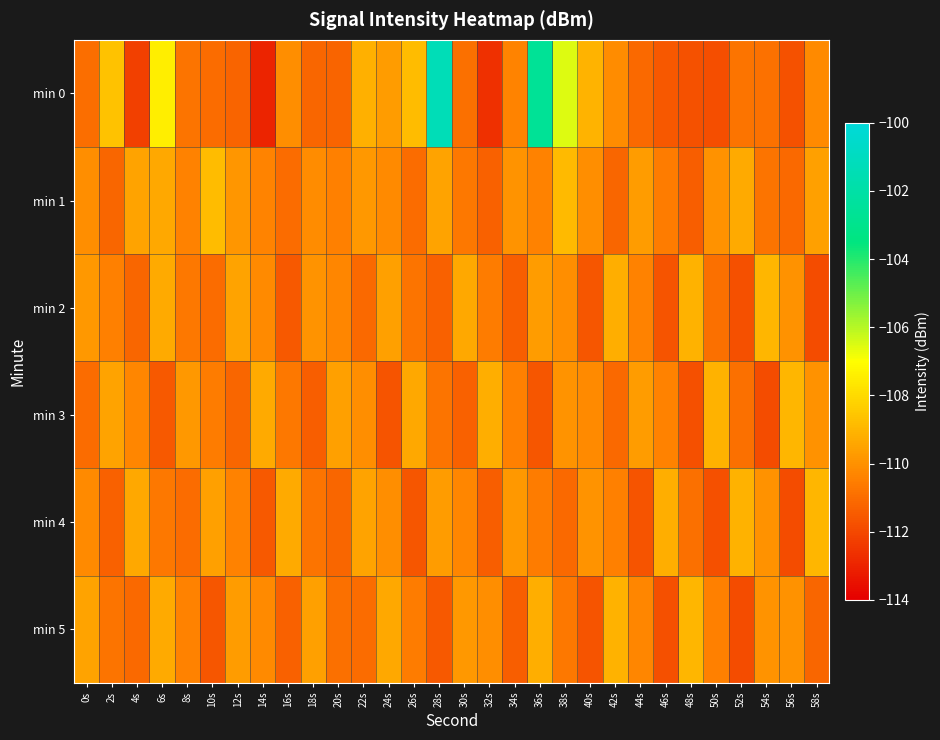

What is the total value across all series at 0s?

-661.6